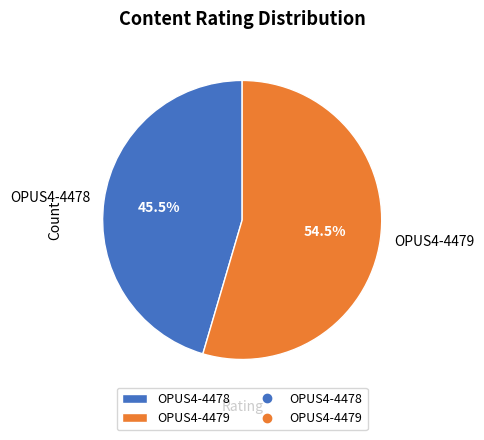

Between OPUS4-4479 and OPUS4-4478, which is larger?

OPUS4-4479